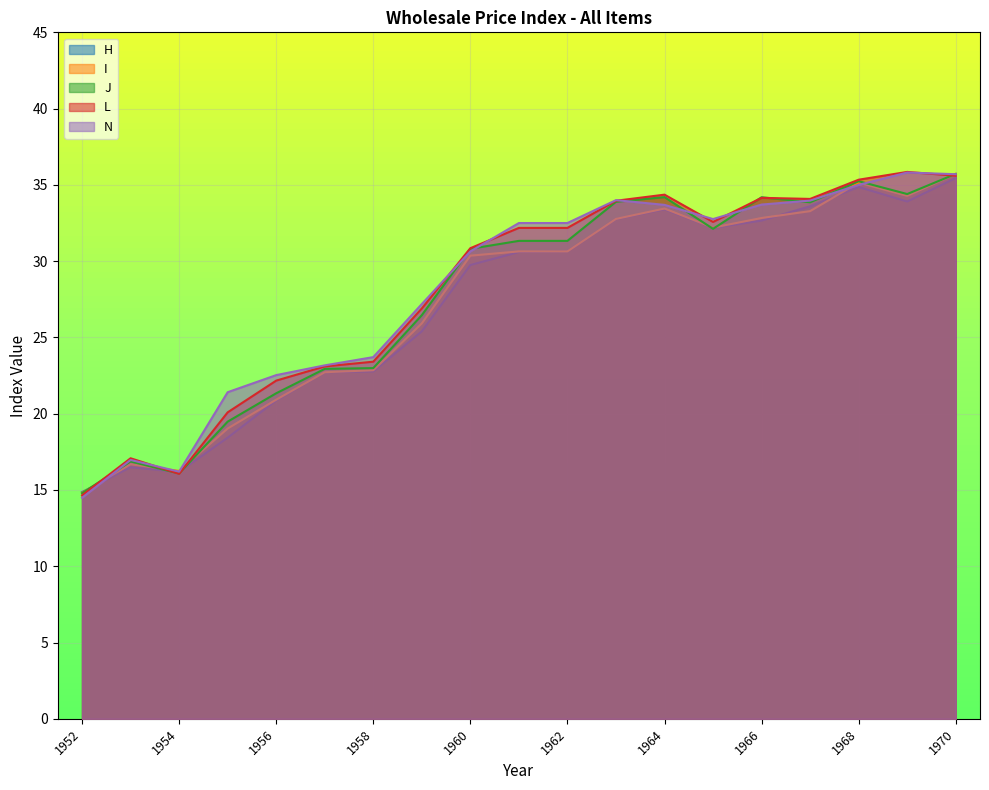

The value of N at 1960 is 30.6. True or false?

True